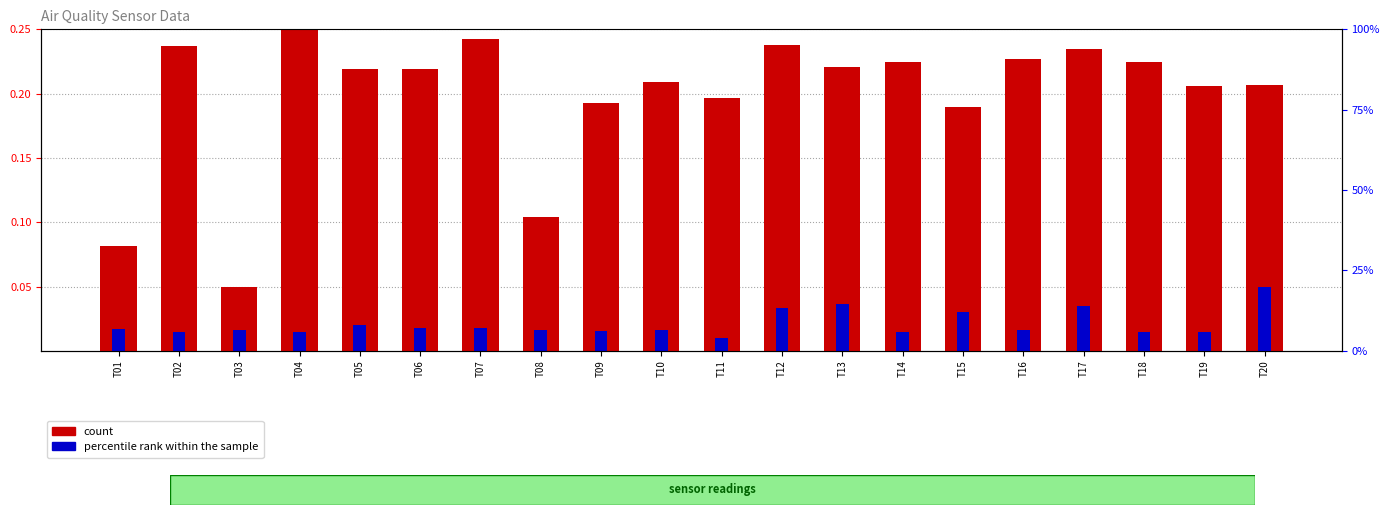

How many groups of bars are there?

20